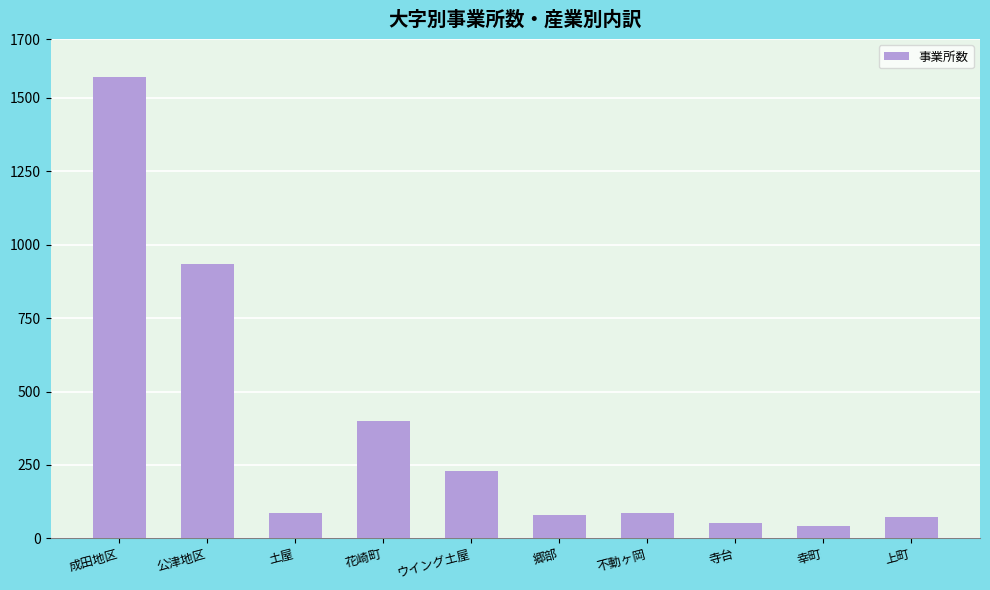

What is the label of the 1st bar from the left?

成田地区